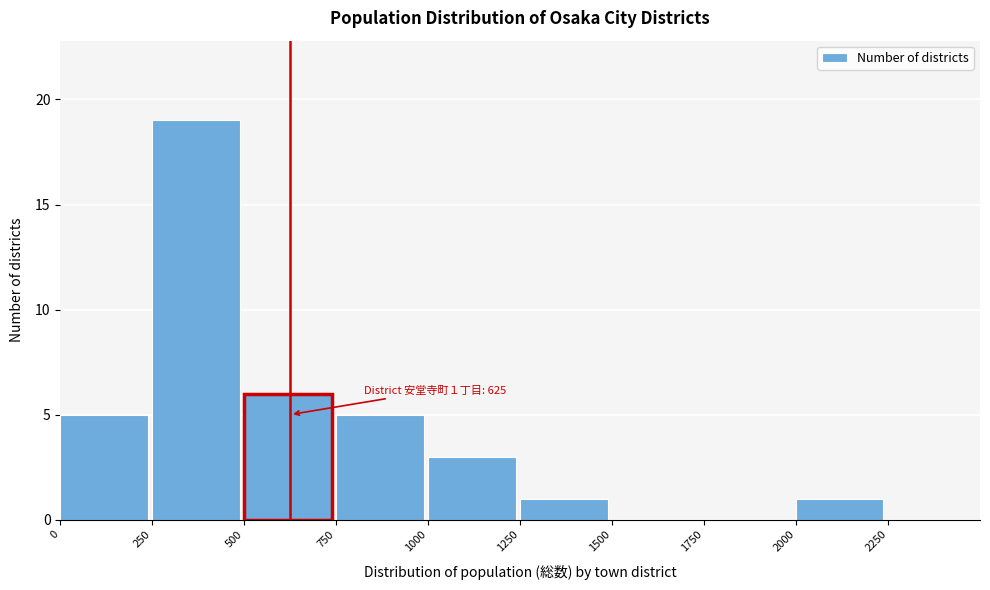

Which range on the x-axis has the tallest bar?

250 to 500